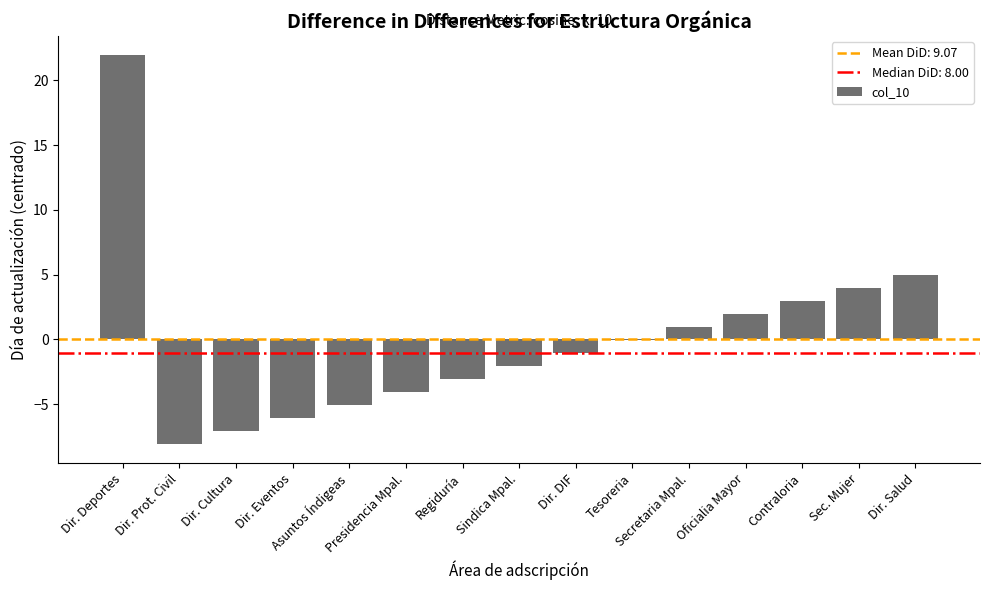

Are the bars horizontal?

No